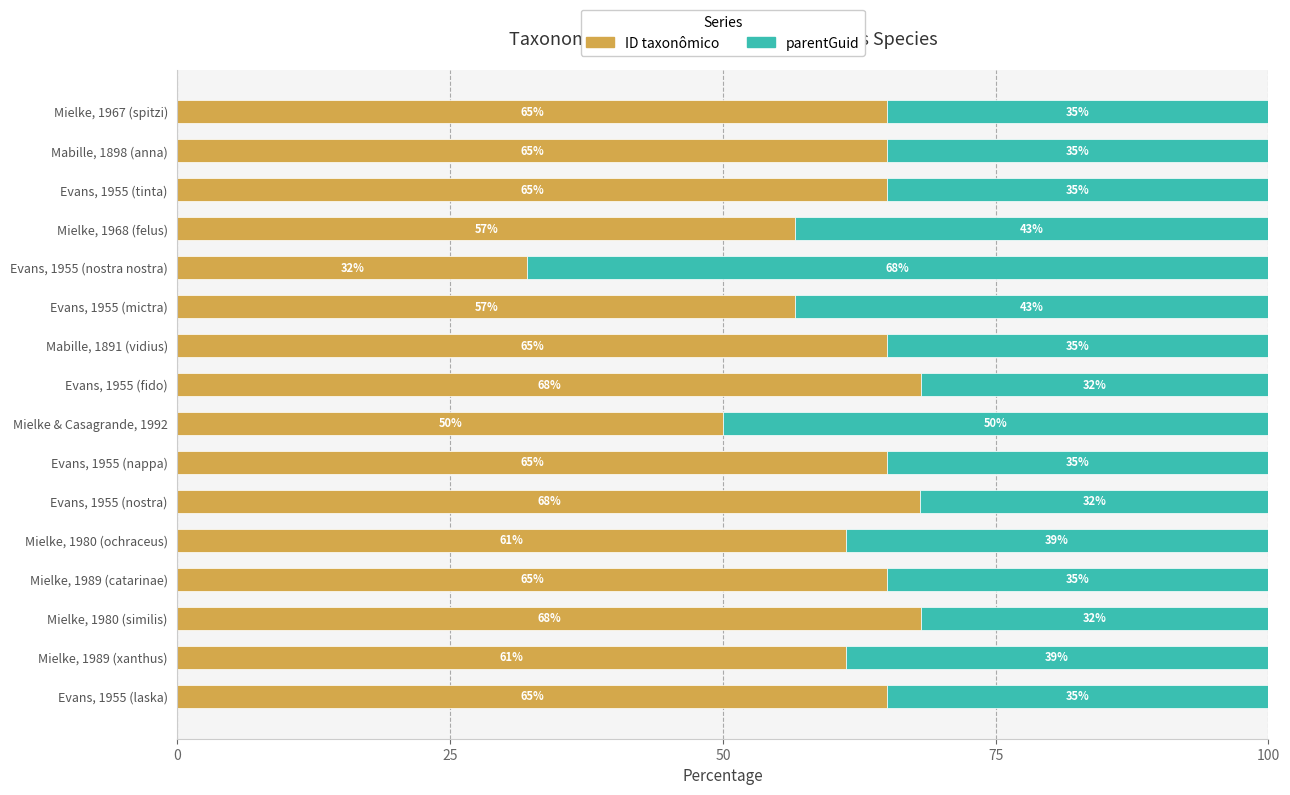

What is the lowest value of the ID taxonômico series?

32.0